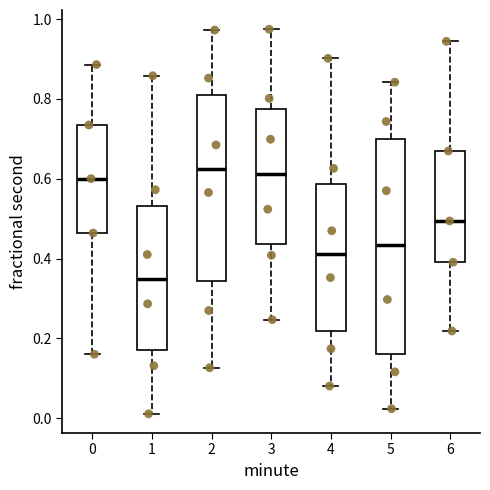

Reading left to right, read every box against the y-axis: the position of its median line, the range the box covers, and the ends of its whiskers. The values are not printed on the chart, so give them approximately, as read against the axis.

0: median 0.60, box 0.46 to 0.74, whiskers 0.16 to 0.88
1: median 0.34, box 0.18 to 0.54, whiskers 0.02 to 0.86
2: median 0.62, box 0.34 to 0.82, whiskers 0.12 to 0.98
3: median 0.62, box 0.44 to 0.78, whiskers 0.24 to 0.98
4: median 0.42, box 0.22 to 0.58, whiskers 0.08 to 0.90
5: median 0.44, box 0.16 to 0.70, whiskers 0.02 to 0.84
6: median 0.50, box 0.40 to 0.66, whiskers 0.22 to 0.94